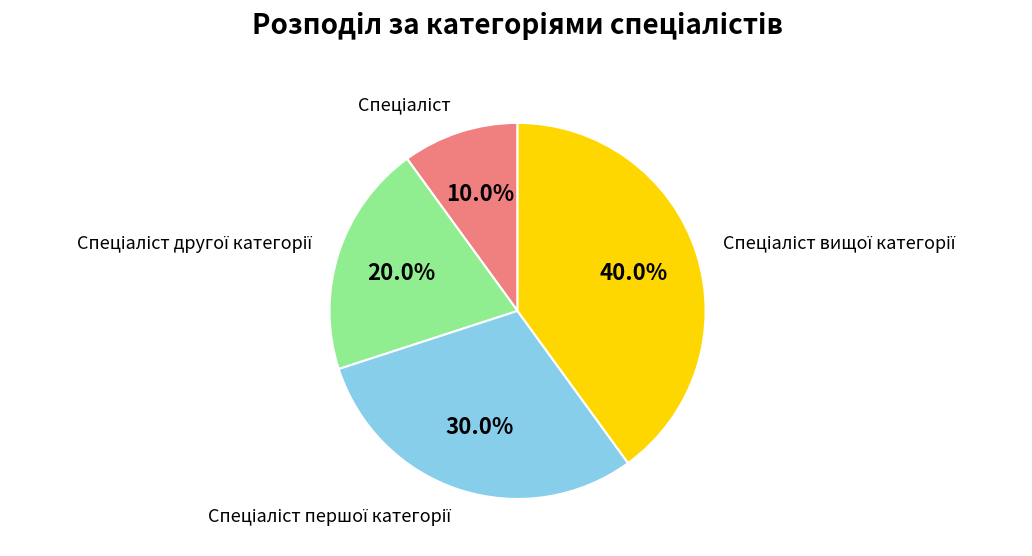

Is there a majority slice in this chart?

No